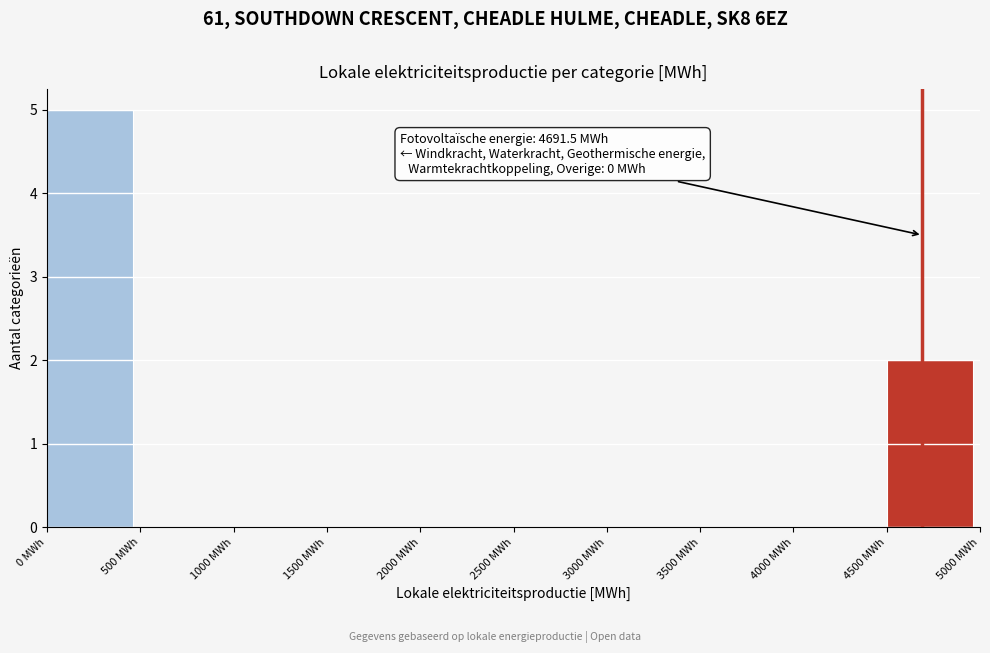

Which range on the x-axis has the tallest bar?

0 to 500